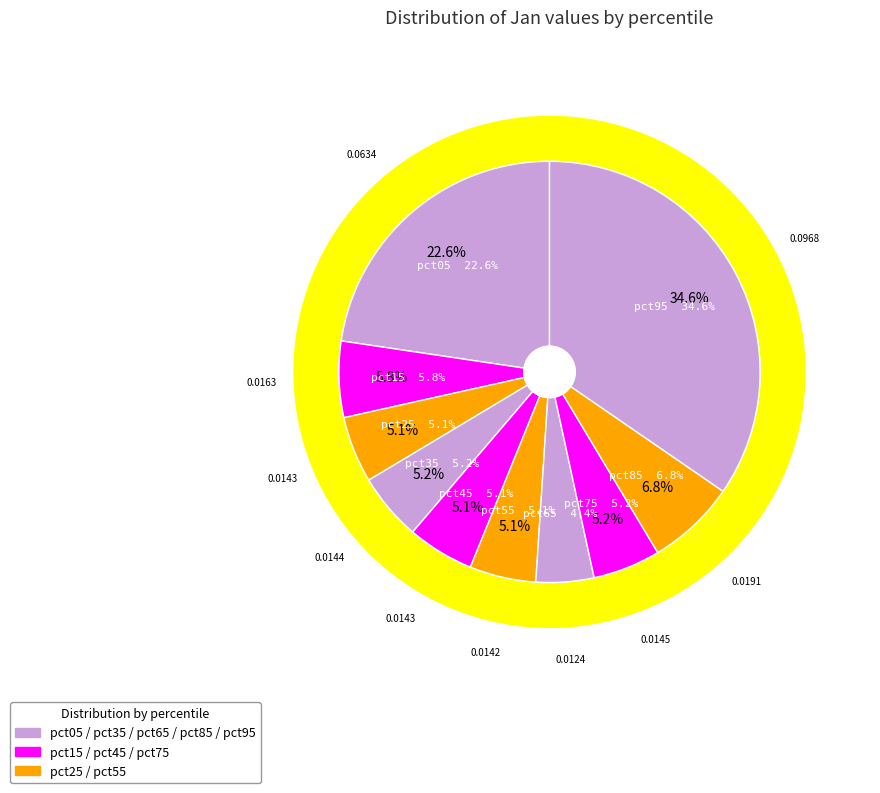

Rank the categories by value from lowest to highest.

pct65, pct55, pct25, pct45, pct35, pct75, pct15, pct85, pct05, pct95